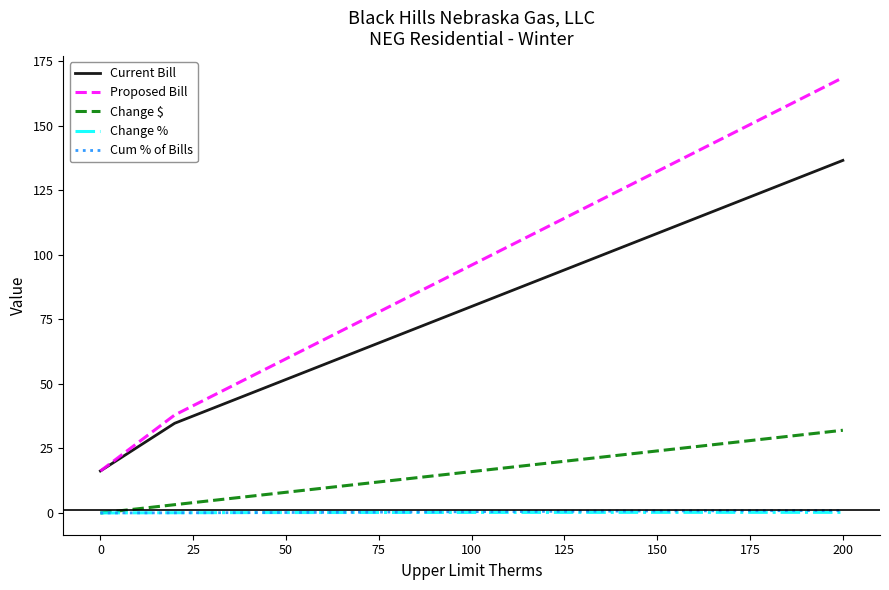

Which series has the widest spread of values?

Proposed Bill